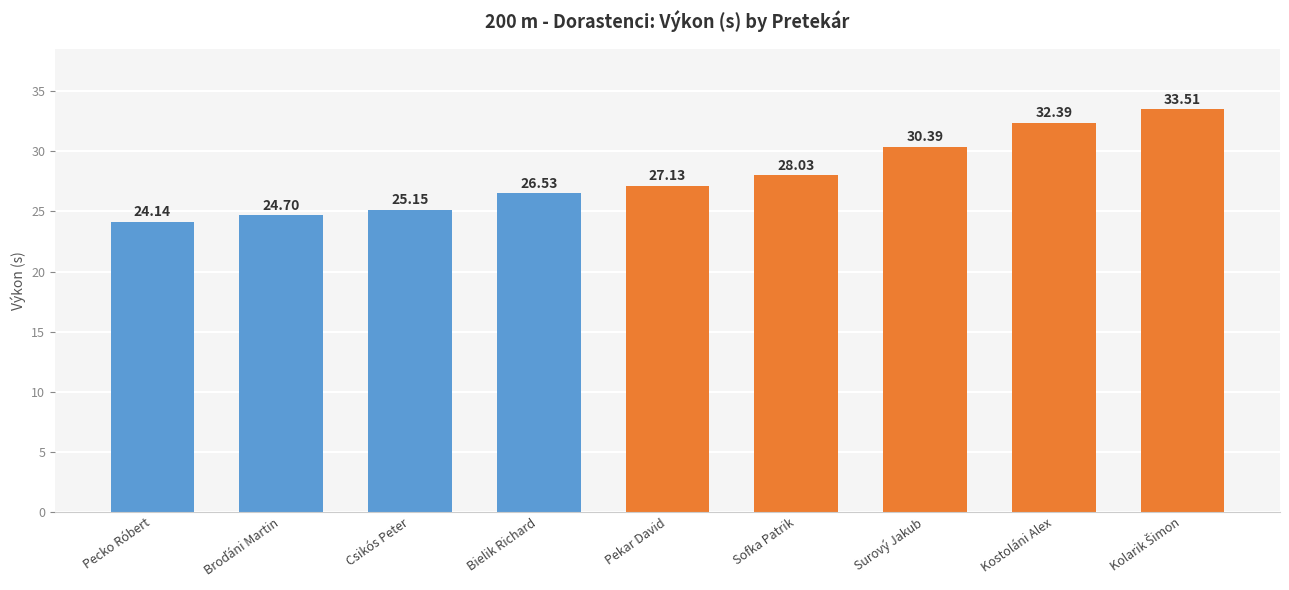

What is the label of the 2nd bar from the right?

Kostoláni Alex